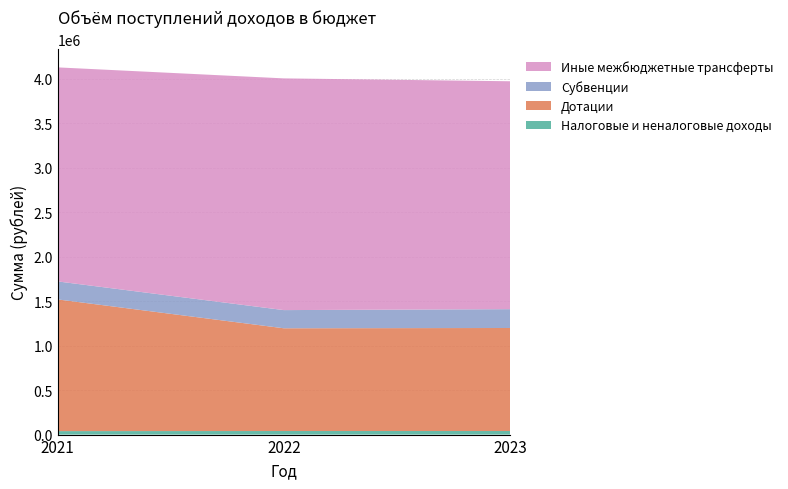

Reading right to left, what are all the values shown in this chart?

Налоговые и неналоговые доходы: 40000	40000	39000
Дотации: 1157625	1154535	1479900
Субвенции: 211715	204146	202255
Иные межбюджетные трансферты: 2560533	2603623	2404748